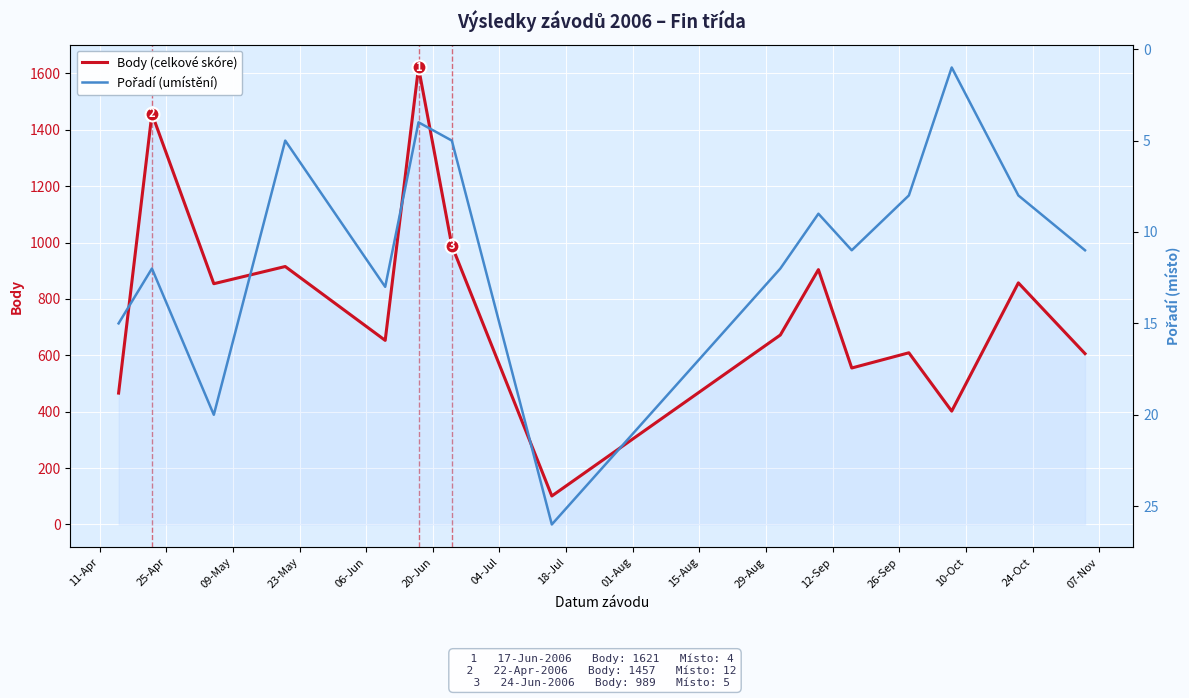

What is the maximum value for Body (celkové skóre)?

1621